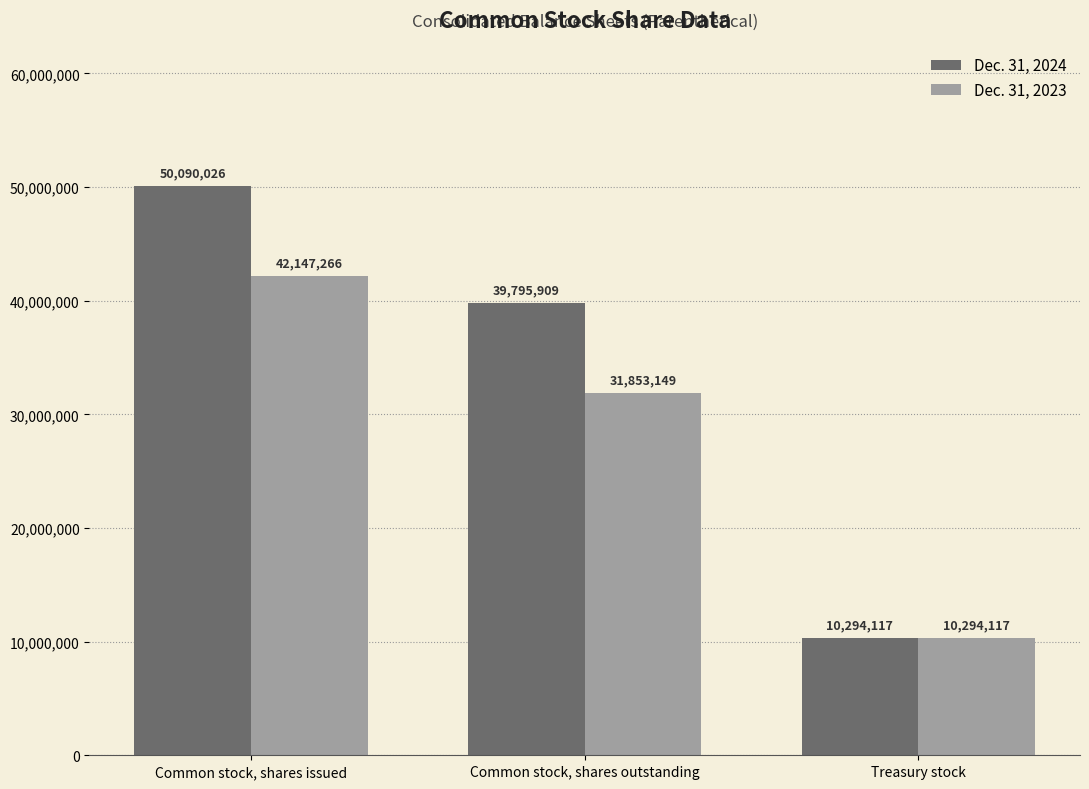

What is the lowest value of the Dec. 31, 2023 series?

10294117